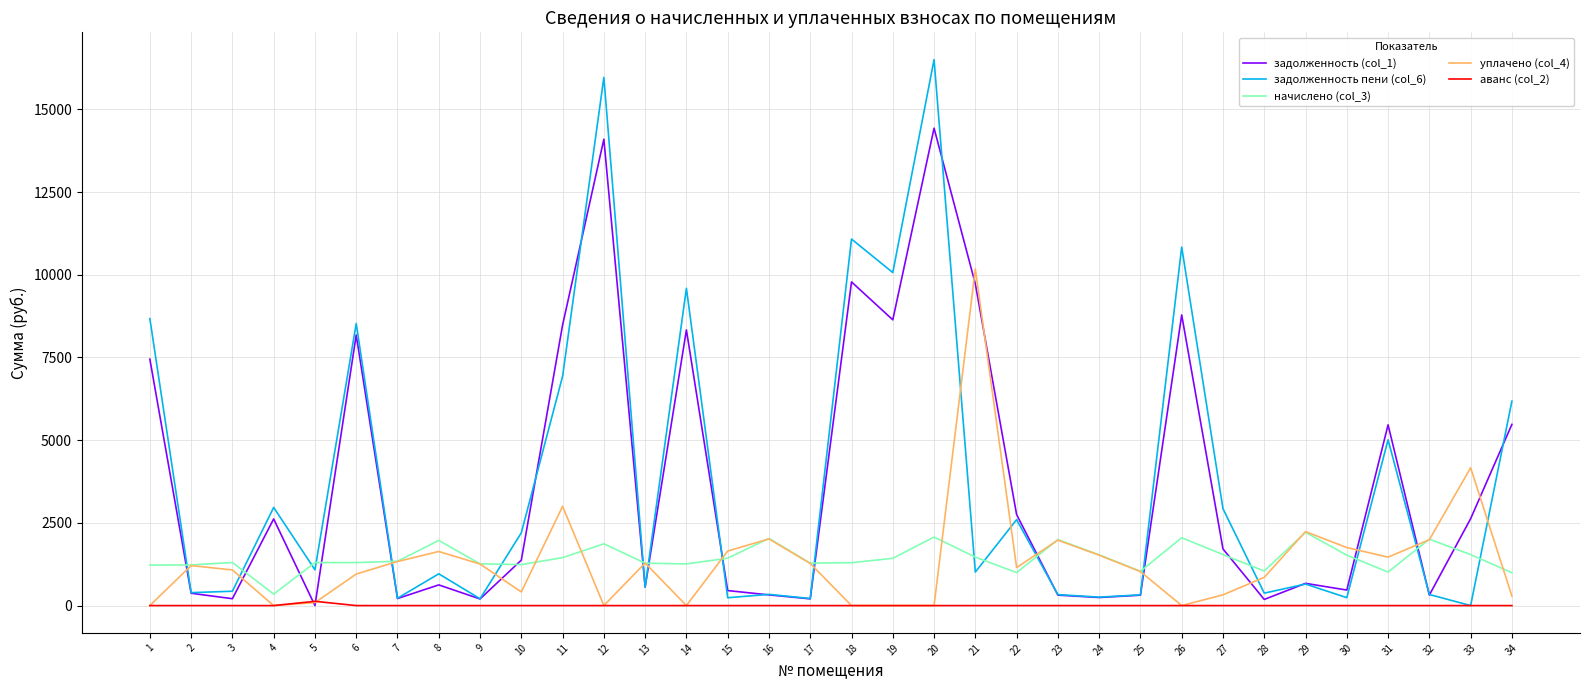

At which label does задолженность пени (col_6) first exceed 1013?

1